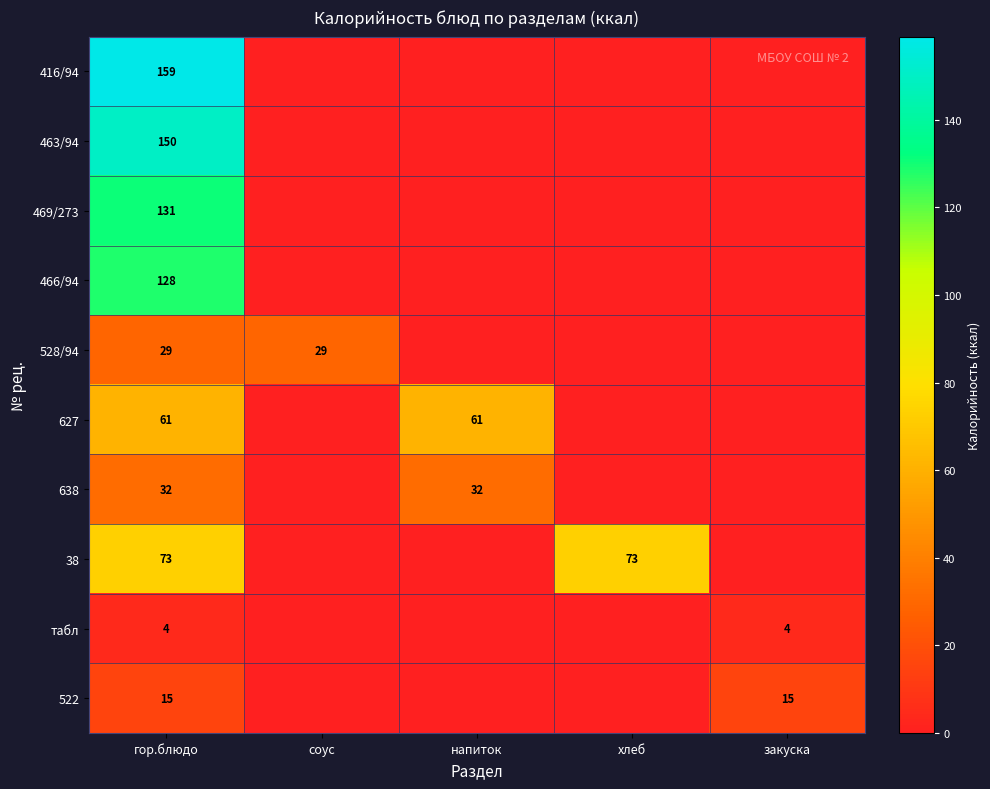

Is it true that 638 equals 32 at гор.блюдо?

True